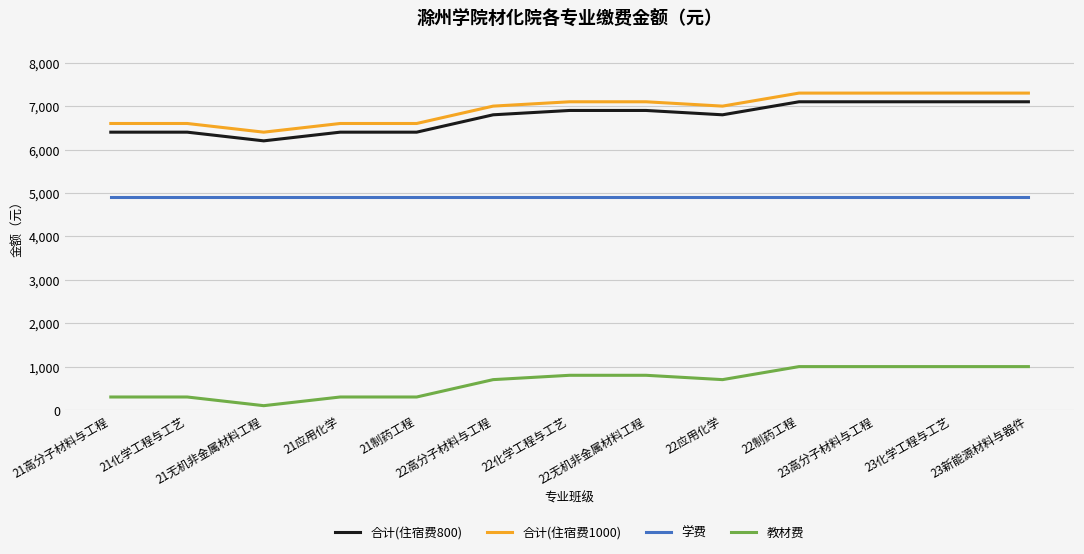

Reading right to left, transcribe all the data shown in this chart.

合计(住宿费800): 23新能源材料与器件=7100	23化学工程与工艺=7100	23高分子材料与工程=7100	22制药工程=7100	22应用化学=6800	22无机非金属材料工程=6900	22化学工程与工艺=6900	22高分子材料与工程=6800	21制药工程=6400	21应用化学=6400	21无机非金属材料工程=6200	21化学工程与工艺=6400	21高分子材料与工程=6400
合计(住宿费1000): 23新能源材料与器件=7300	23化学工程与工艺=7300	23高分子材料与工程=7300	22制药工程=7300	22应用化学=7000	22无机非金属材料工程=7100	22化学工程与工艺=7100	22高分子材料与工程=7000	21制药工程=6600	21应用化学=6600	21无机非金属材料工程=6400	21化学工程与工艺=6600	21高分子材料与工程=6600
学费: 23新能源材料与器件=4900	23化学工程与工艺=4900	23高分子材料与工程=4900	22制药工程=4900	22应用化学=4900	22无机非金属材料工程=4900	22化学工程与工艺=4900	22高分子材料与工程=4900	21制药工程=4900	21应用化学=4900	21无机非金属材料工程=4900	21化学工程与工艺=4900	21高分子材料与工程=4900
教材费: 23新能源材料与器件=1000	23化学工程与工艺=1000	23高分子材料与工程=1000	22制药工程=1000	22应用化学=700	22无机非金属材料工程=800	22化学工程与工艺=800	22高分子材料与工程=700	21制药工程=300	21应用化学=300	21无机非金属材料工程=100	21化学工程与工艺=300	21高分子材料与工程=300